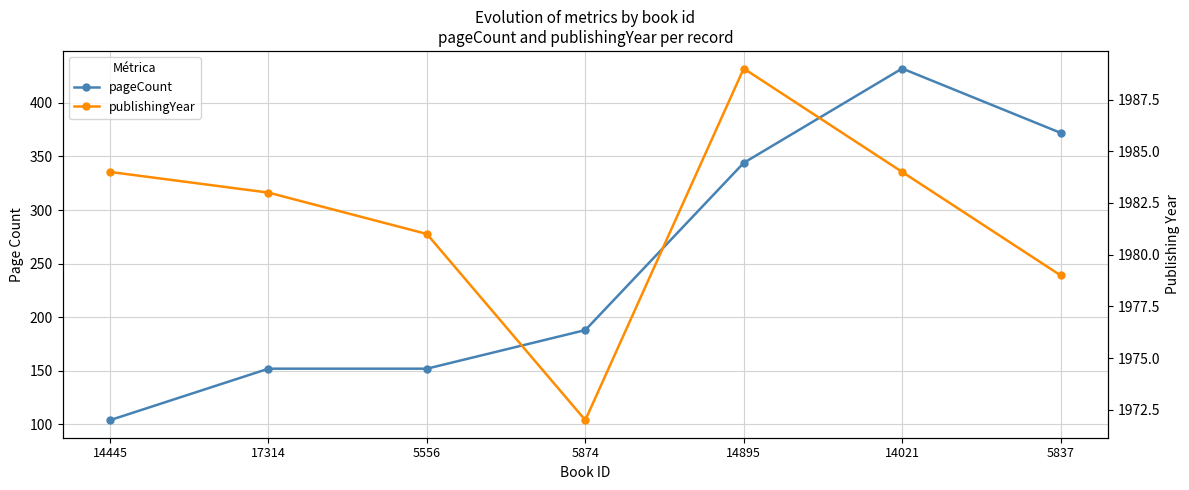

What is the difference between the maximum and minimum values in the pageCount series?

328